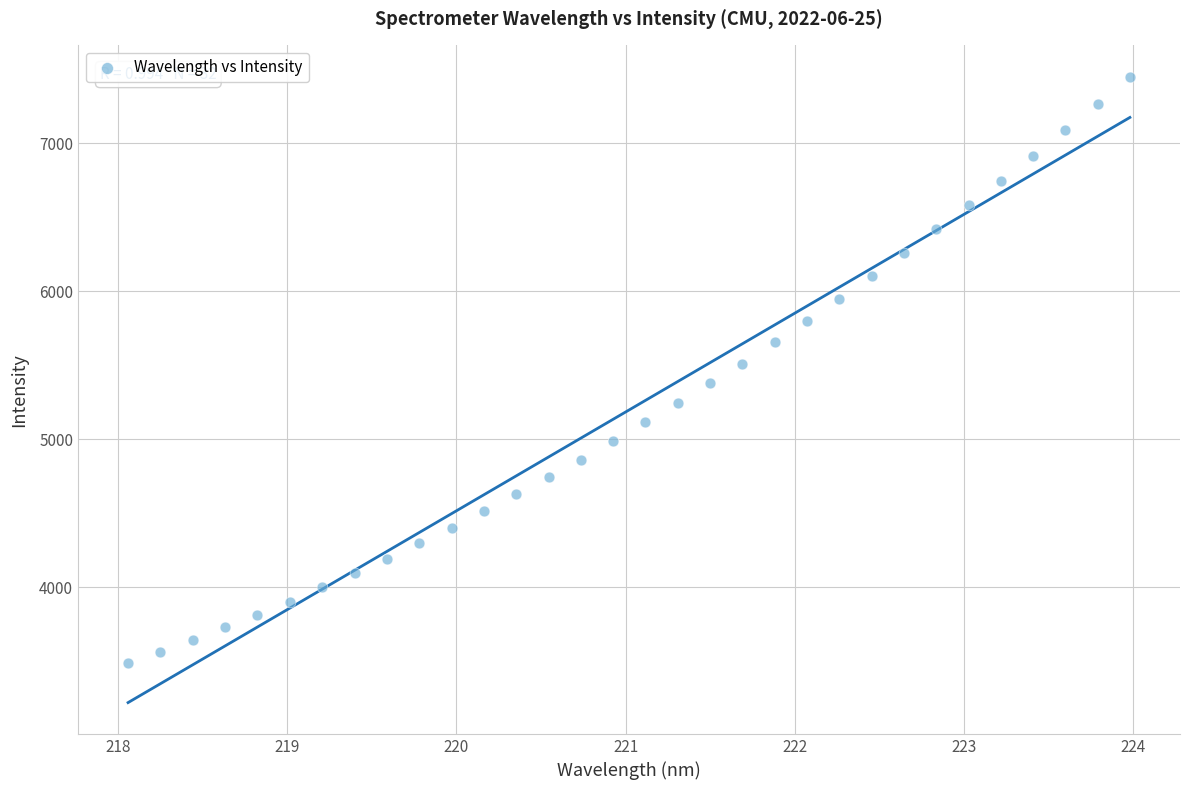

What is the range of X values (max minus min)?

5.9